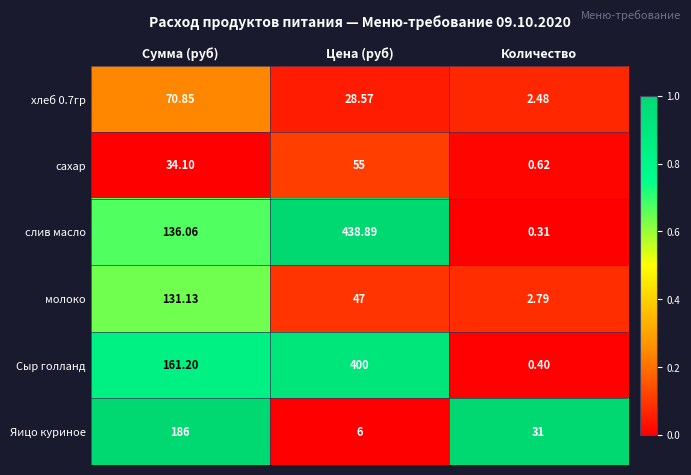

At which category is the sum across all series the highest?

Цена (руб)